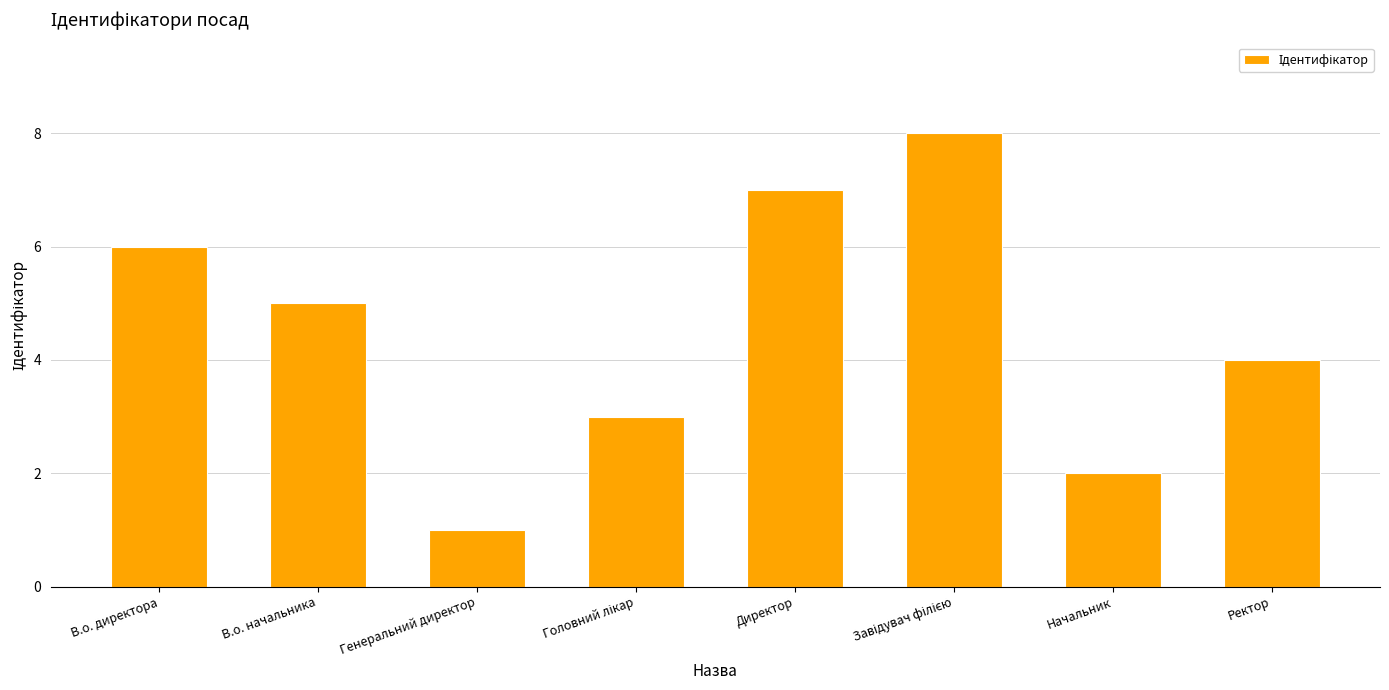

What is the difference between the second highest and minimum values?

6